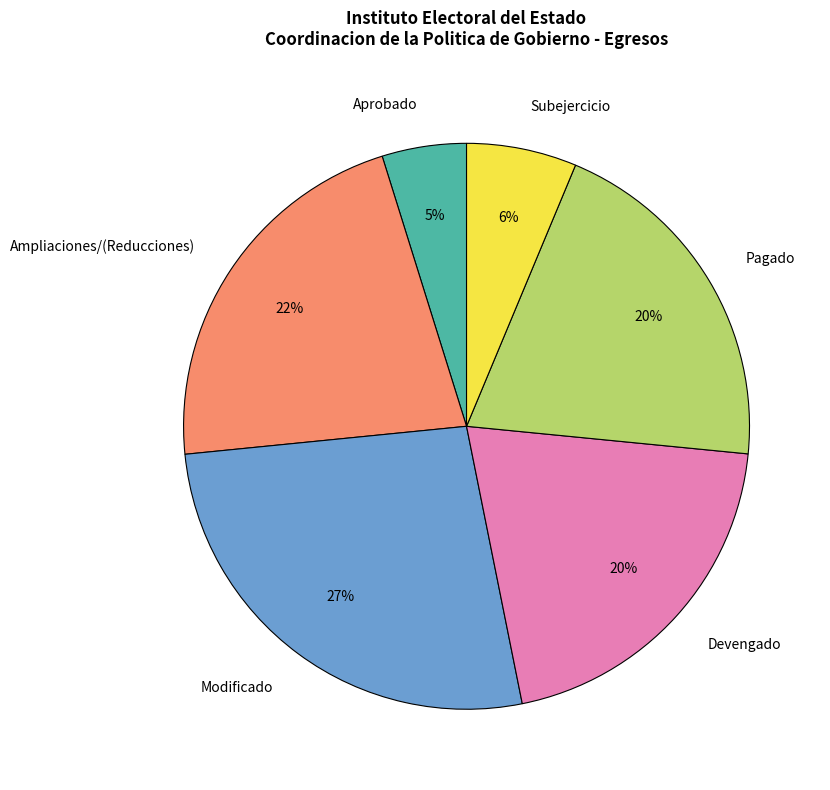

Combined, do Subejercicio and Devengado account for over 50%?

No